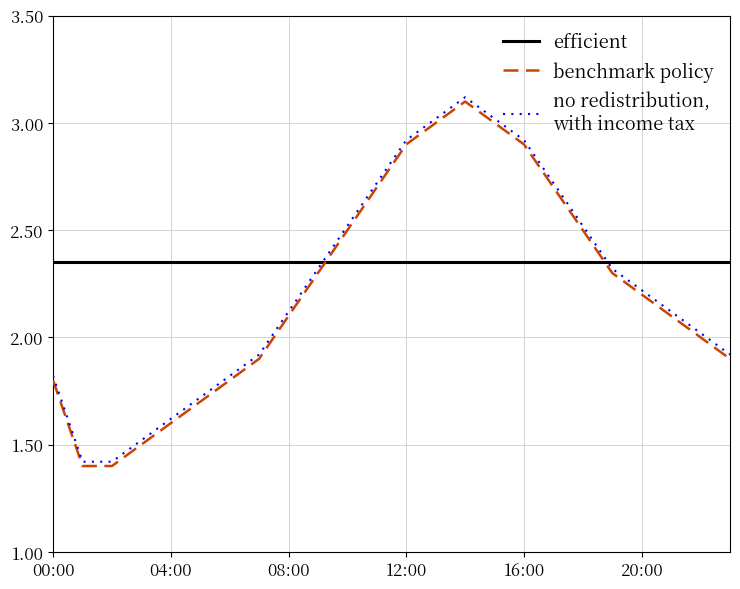

What is the minimum value shown in the chart?

1.4